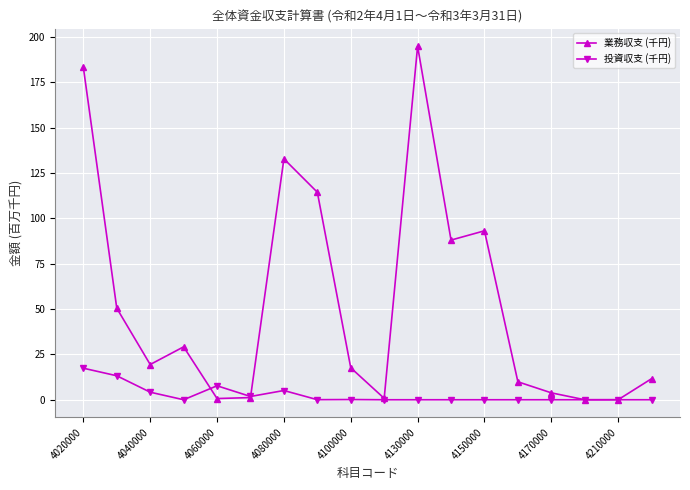

List the series in order of their overall mean, highest first.

業務収支 (千円), 投資収支 (千円)